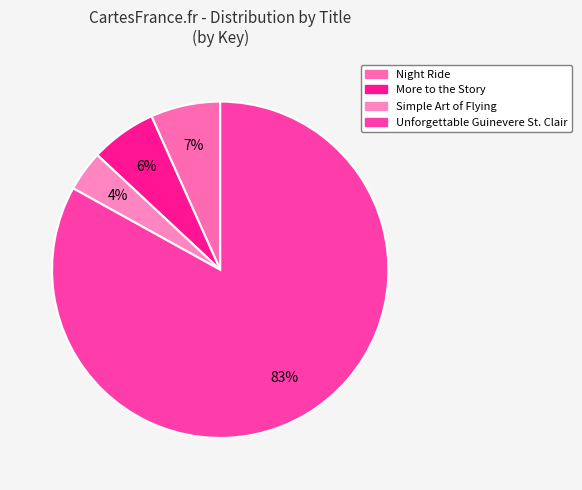

What is the ratio of the value at Unforgettable Guinevere St. Clair to the value at Simple Art of Flying?

21.3